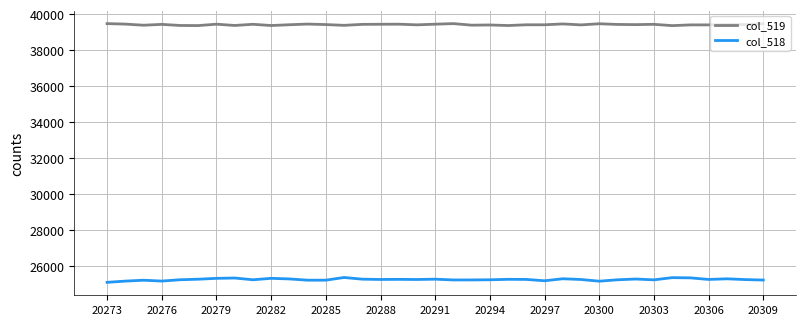

List the series in order of their overall mean, highest first.

col_519, col_518